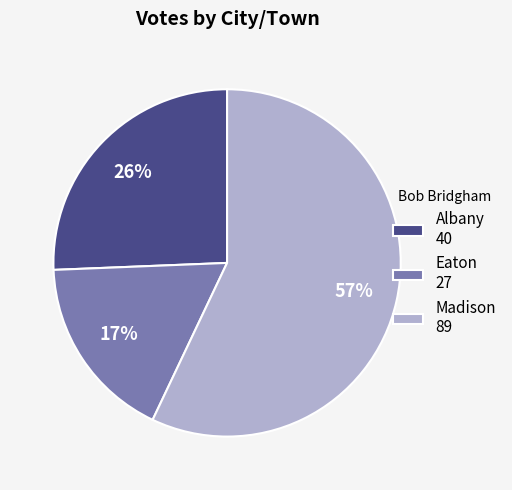

What is the smallest slice in the pie chart?

Eaton